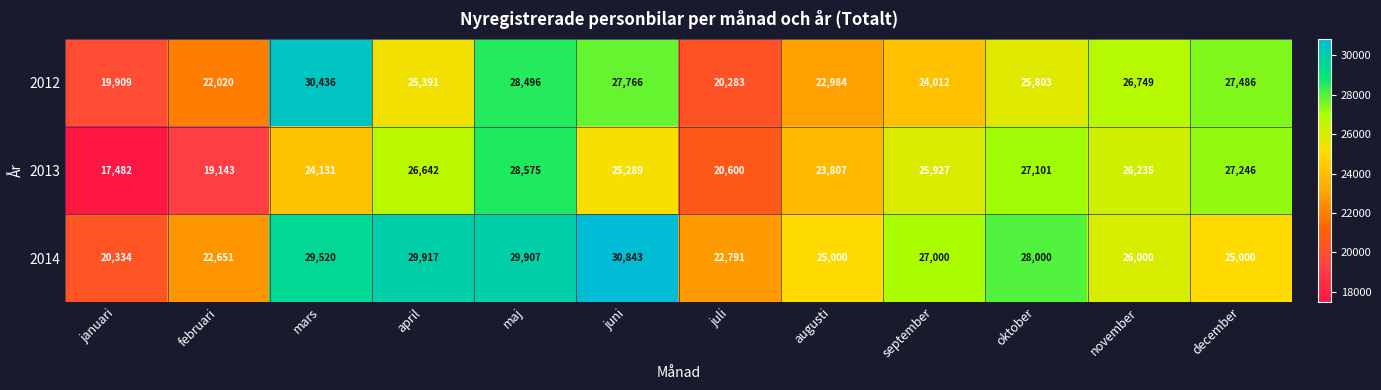

Which series changed the most between maj and september?

2012